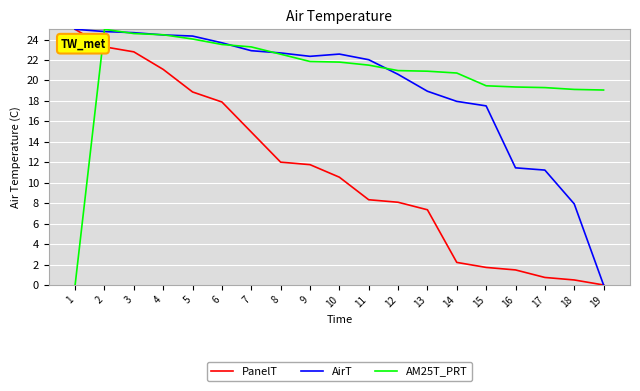

What is the average value of the AirT series?

19.2